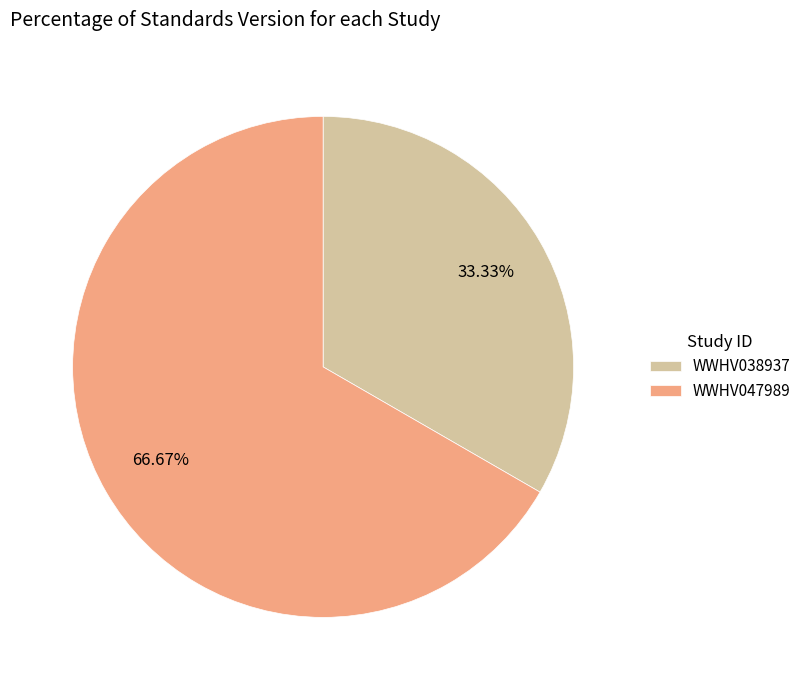

Which category has the biggest portion of the pie?

WWHV047989